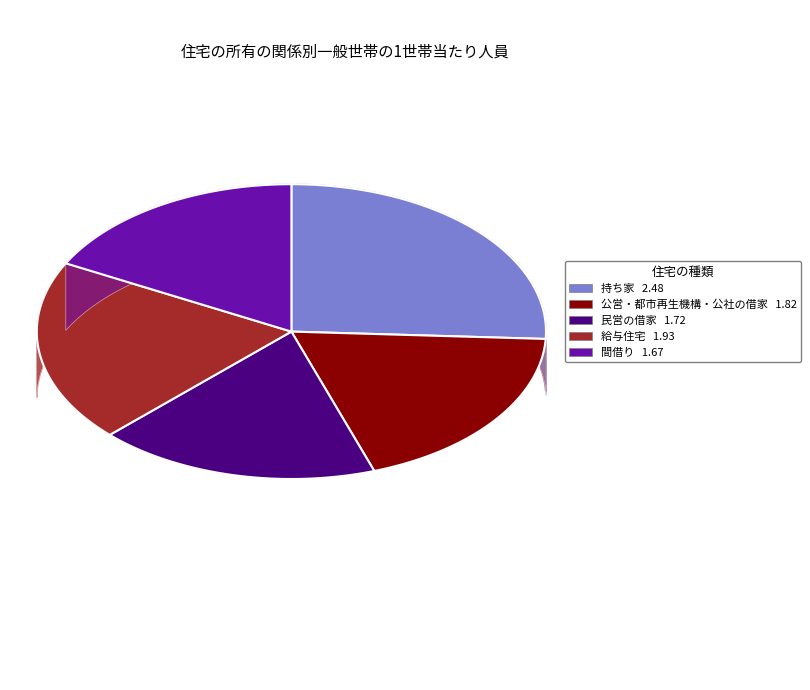

Combined, do 給与住宅 and 公営・都市再生機構・公社の借家 account for over 50%?

No